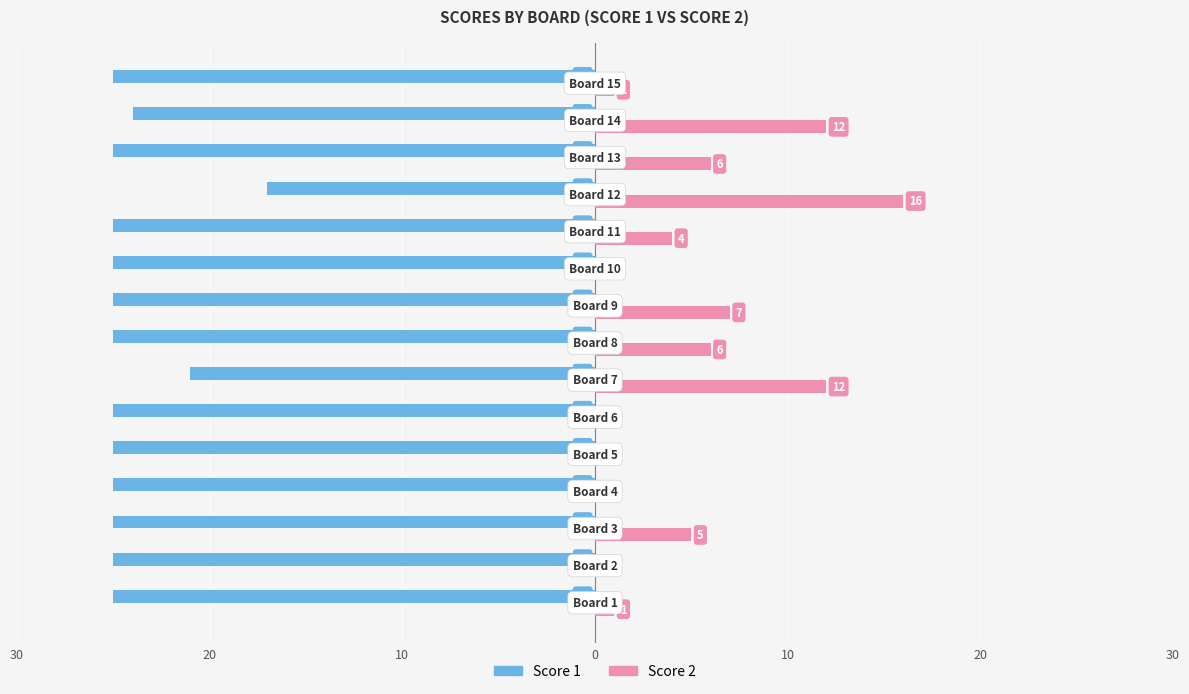

What are all the series names shown in the legend?

Score 1, Score 2